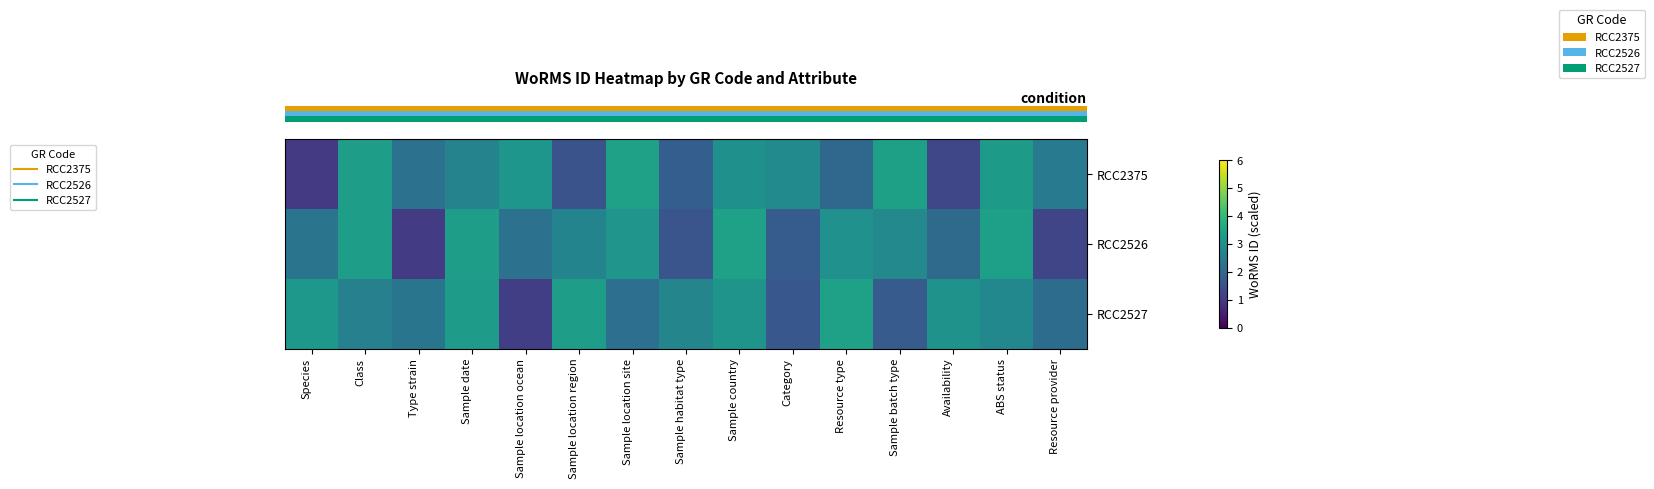

What is the spread (max minus min) of values at Availability?

1.8